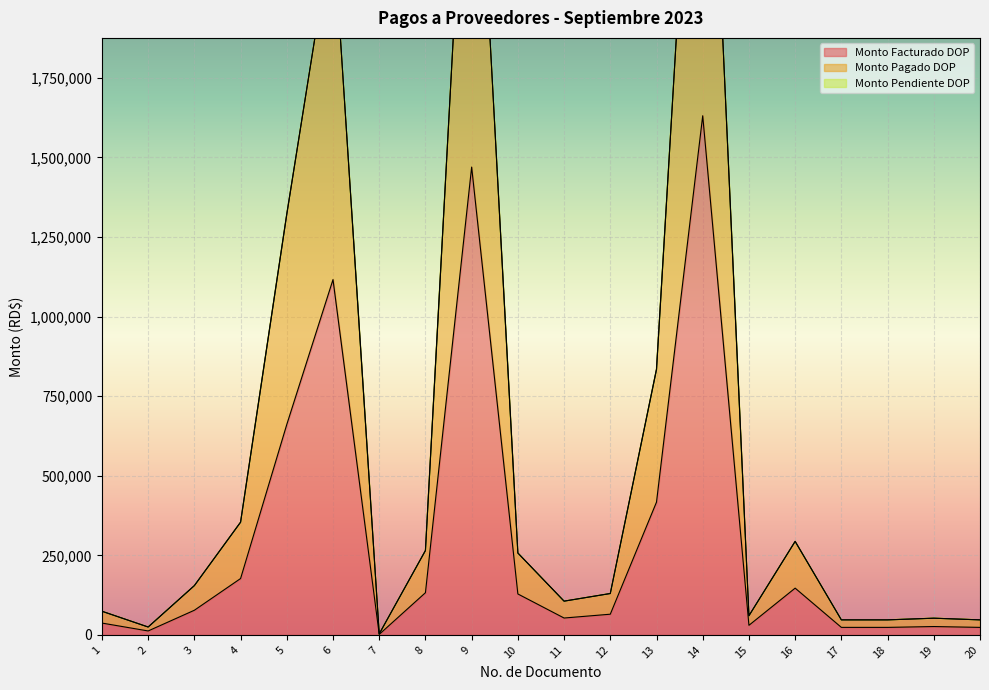

At how many categories does at least one series exceed 1499164?

3